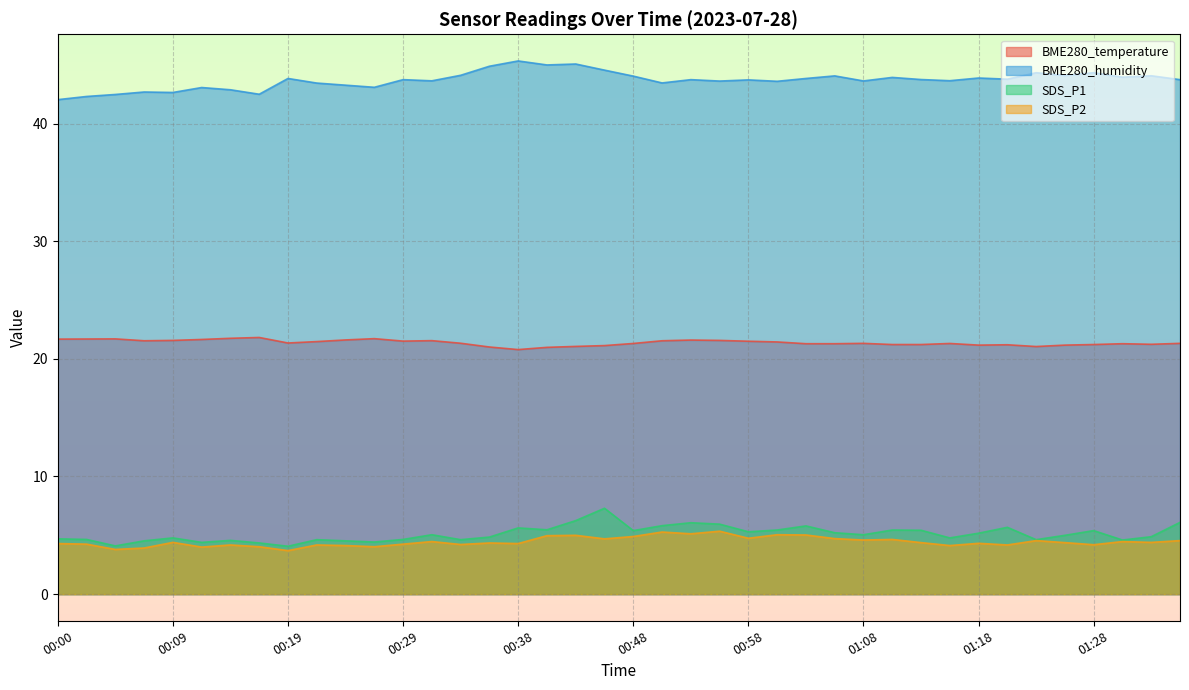

True or false: SDS_P2 has more than 2 points higher than both neighbors.

True